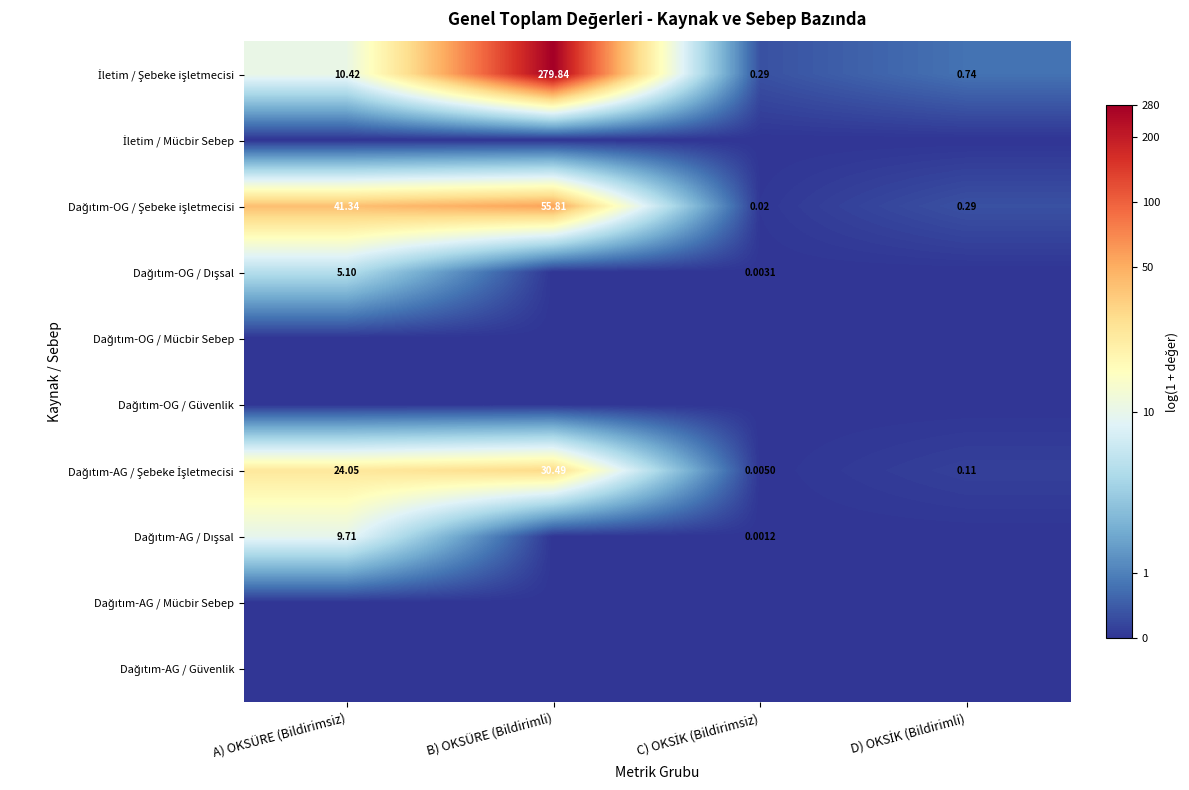

How many values in the Dağıtım-OG / Dışsal series exceed 0?

2